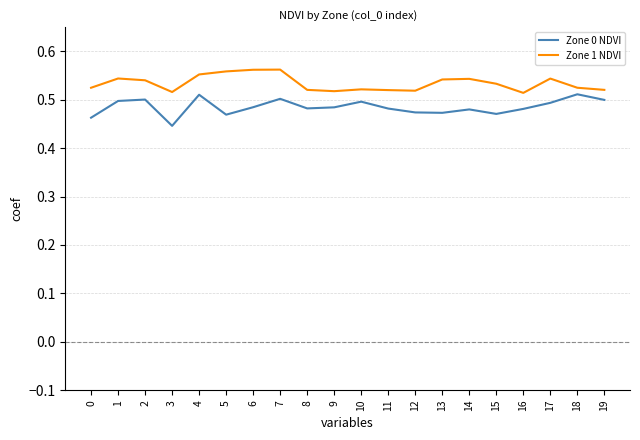

Rank the series by their average value, from lowest to highest.

Zone 0 NDVI, Zone 1 NDVI